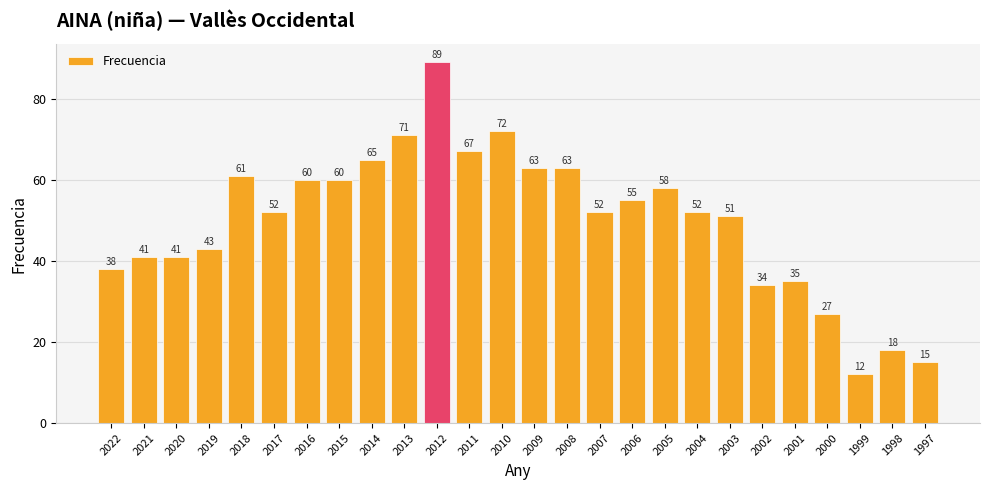

Which category has the highest value across all series?

2012